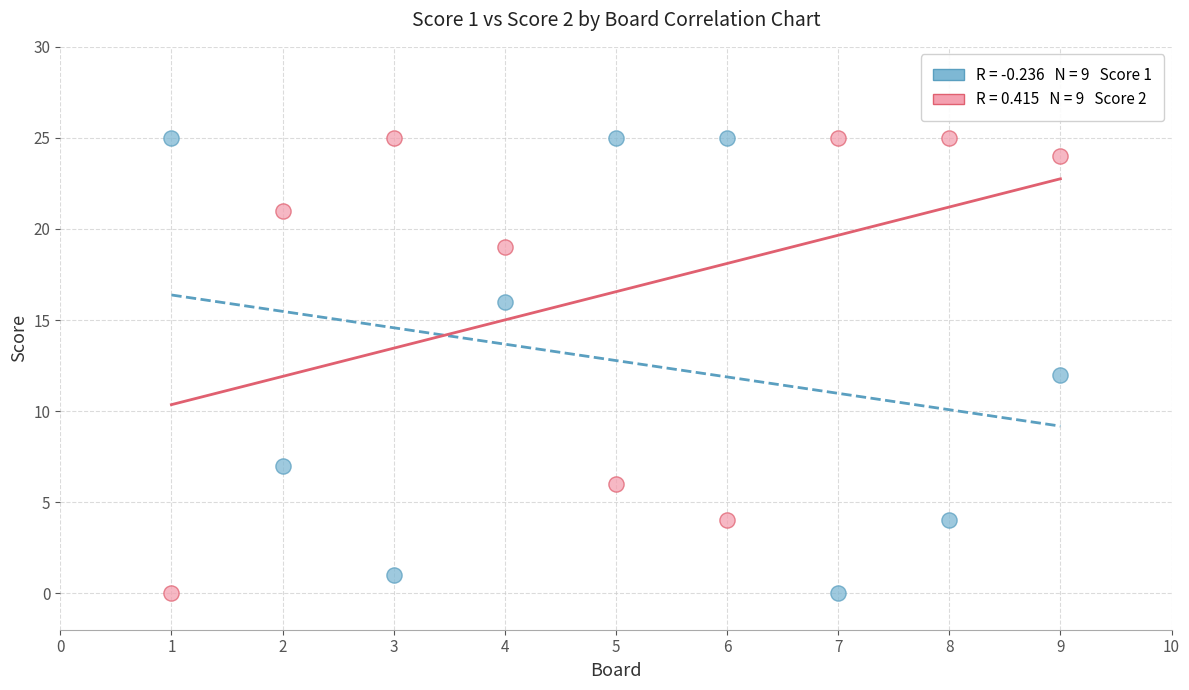

Across all data points, what is the range of X values (max minus min)?

8